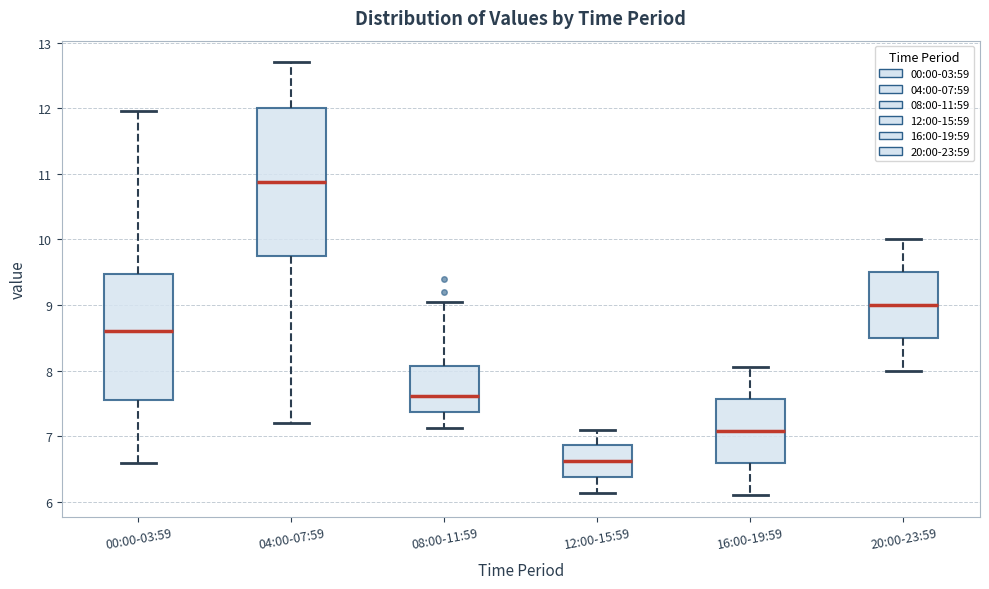

Reading left to right, transcribe this box plot: for each box, give where its median line is, the range the box spans, and where its two whiskers end, as read against the y-axis. The values are not printed on the chart, so give them approximately, as read against the axis.

00:00-03:59: median 8.6, box 7.6 to 9.5, whiskers 6.6 to 12.0
04:00-07:59: median 10.9, box 9.8 to 12.0, whiskers 7.2 to 12.7
08:00-11:59: median 7.6, box 7.4 to 8.1, whiskers 7.1 to 9.1
12:00-15:59: median 6.6, box 6.4 to 6.9, whiskers 6.1 to 7.1
16:00-19:59: median 7.1, box 6.6 to 7.6, whiskers 6.1 to 8.1
20:00-23:59: median 9.0, box 8.5 to 9.5, whiskers 8.0 to 10.0